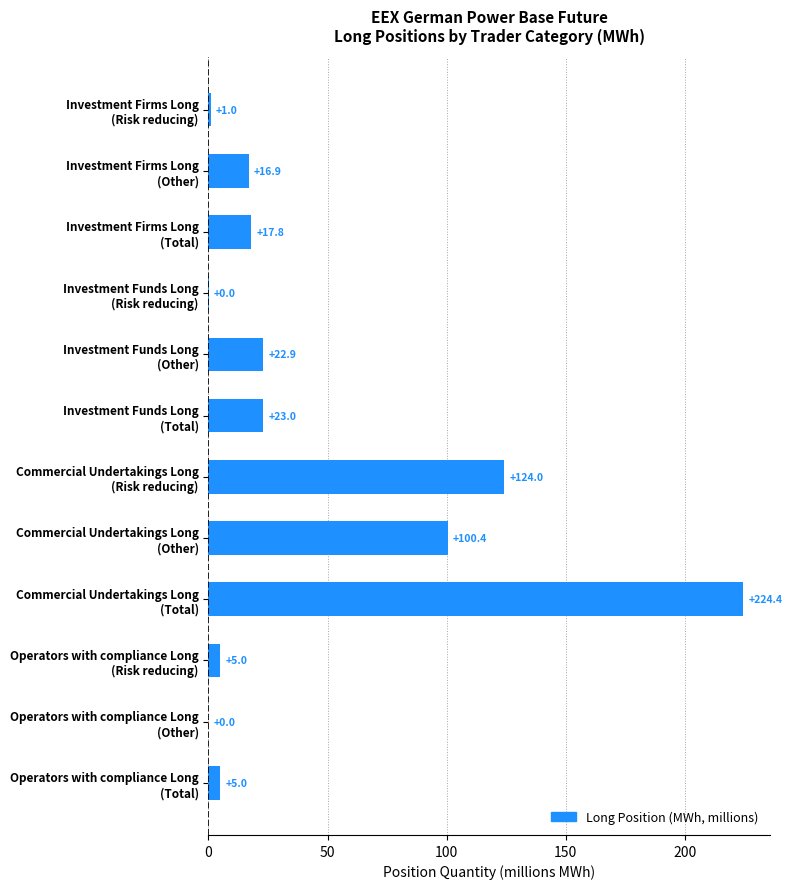

Does the chart contain stacked bars?

No